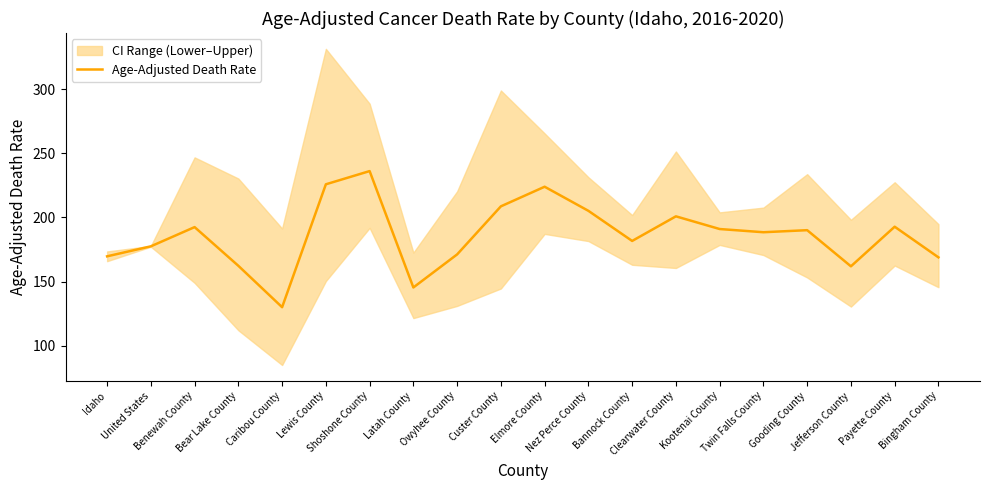

At which label is the value closest to 183?

Bannock County